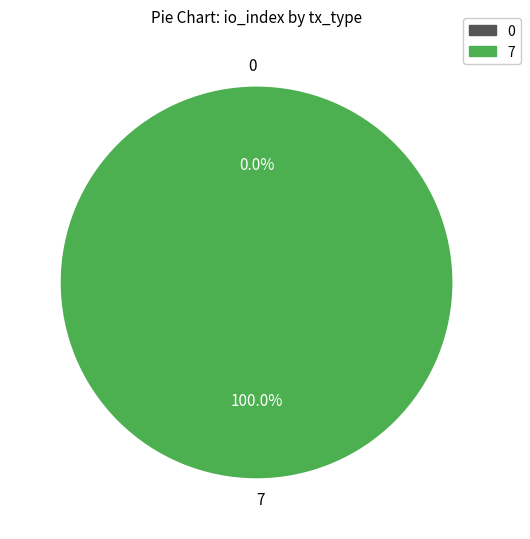

To the nearest percent, what is the combined percentage of Regular (io_index=7) and Ticket (io_index=0)?

100%